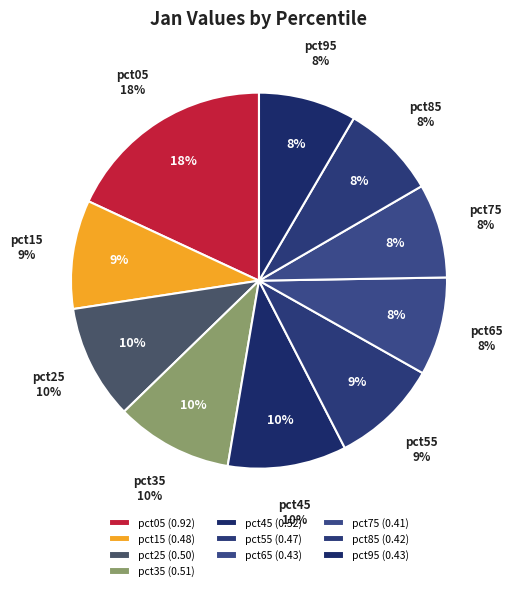

To the nearest percent, what percentage of the pie is pct15?

9%